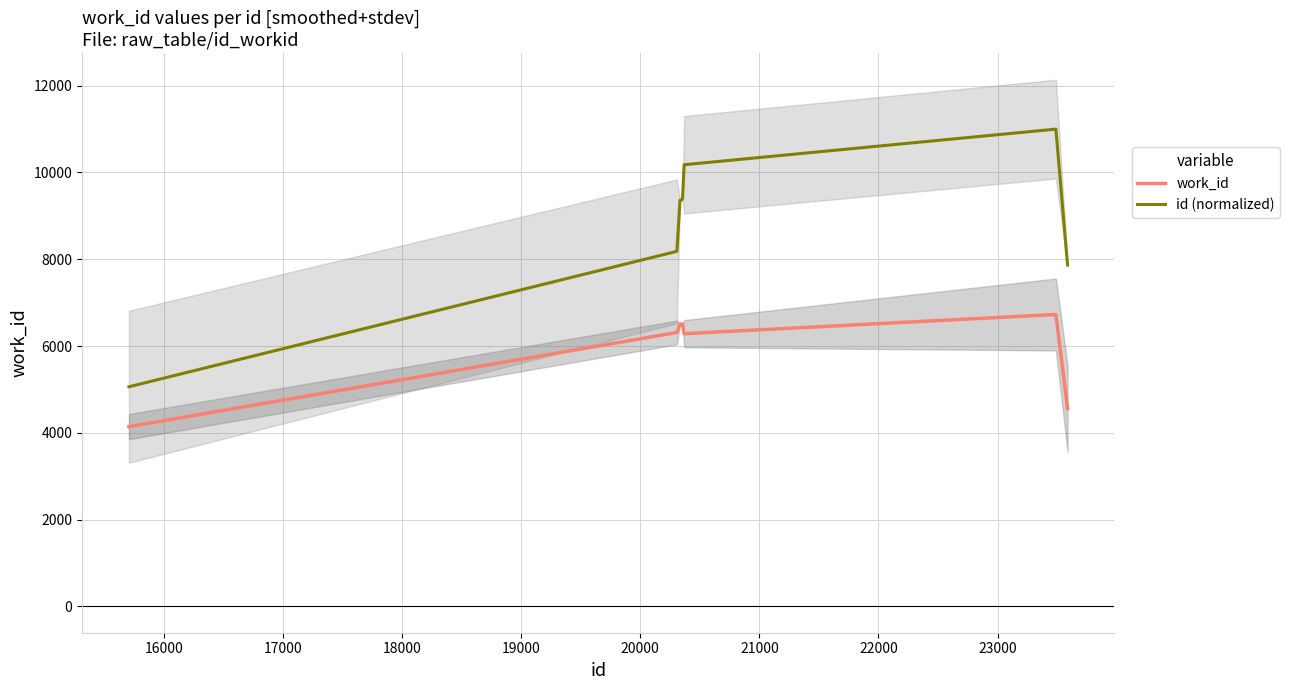

True or false: work_id and id (normalized) intersect in this chart.

False